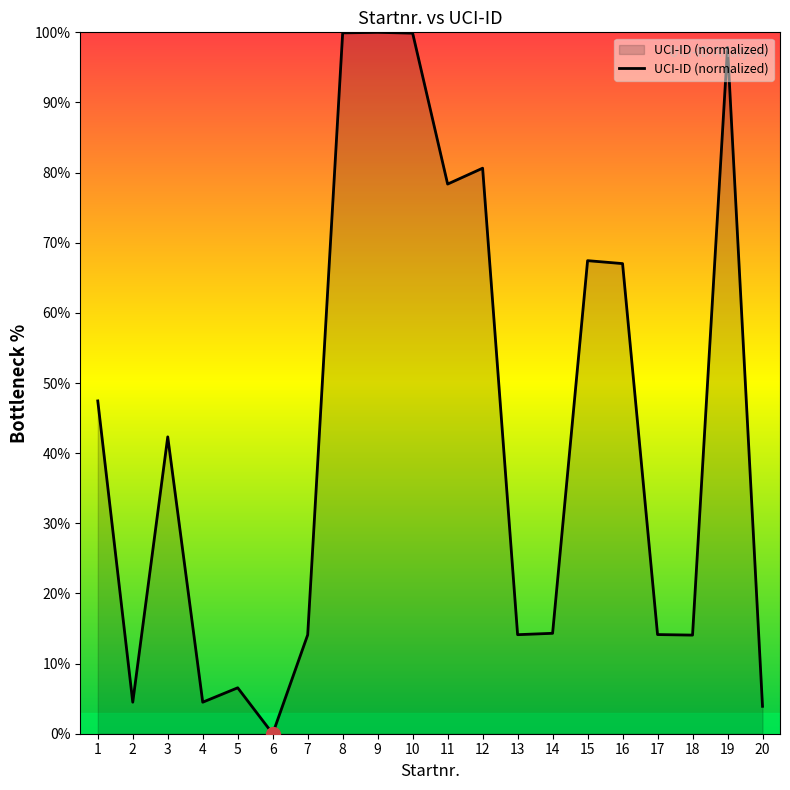

What is the difference between the maximum and minimum values?

100.0